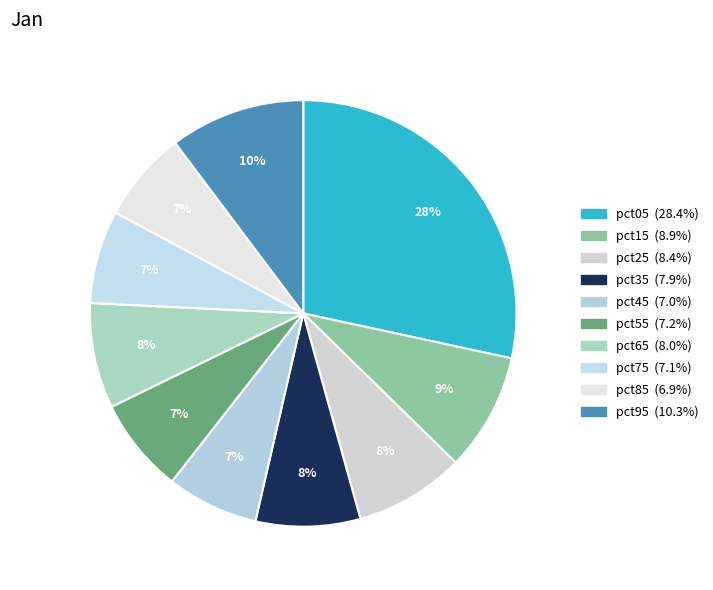

How many slices are in this pie chart?

10